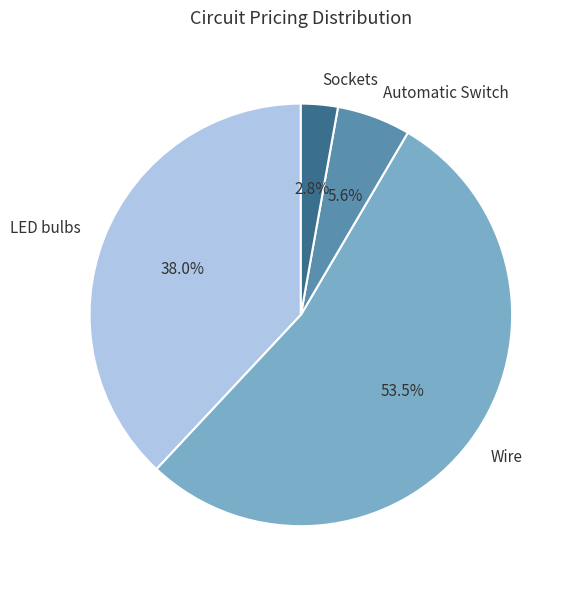

The Wire slice represents 64% of the pie. True or false?

False